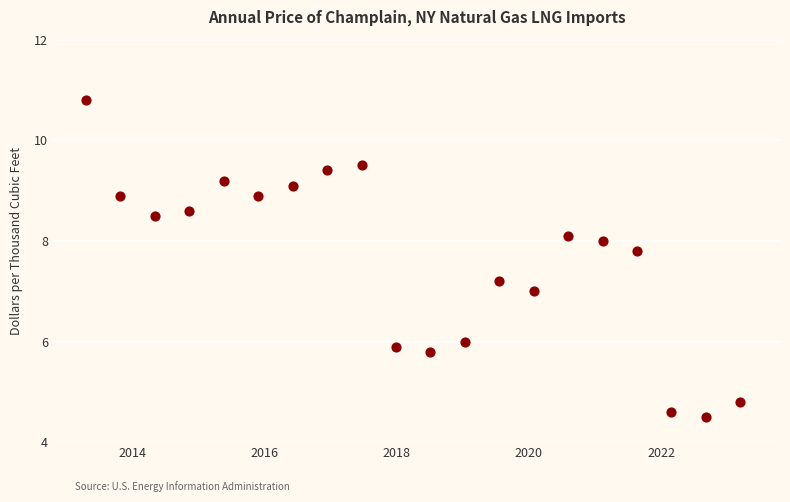

What is the range of Y values (max minus min)?

6.3